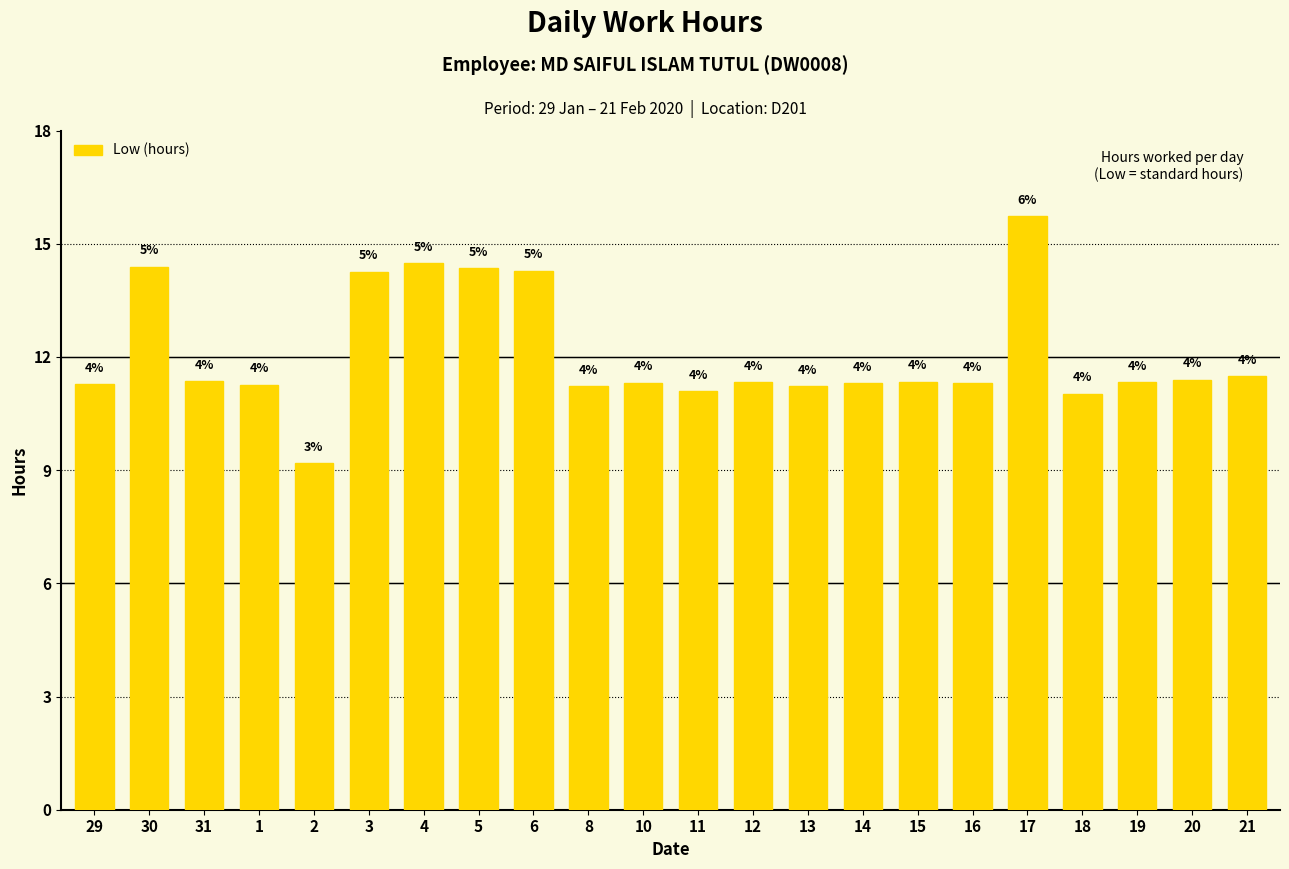

What is the difference between the values at 13 and 15?

0.1